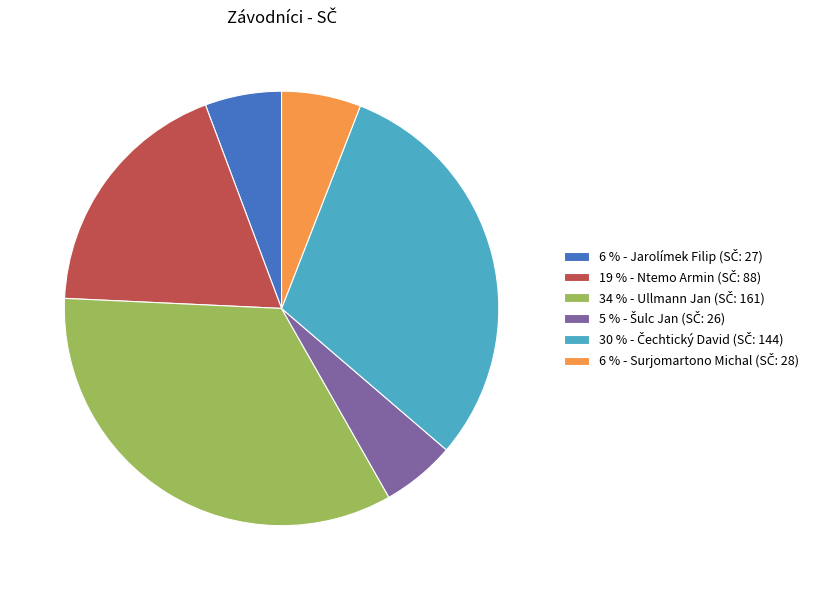

Is there any slice that represents more than half of the pie?

No